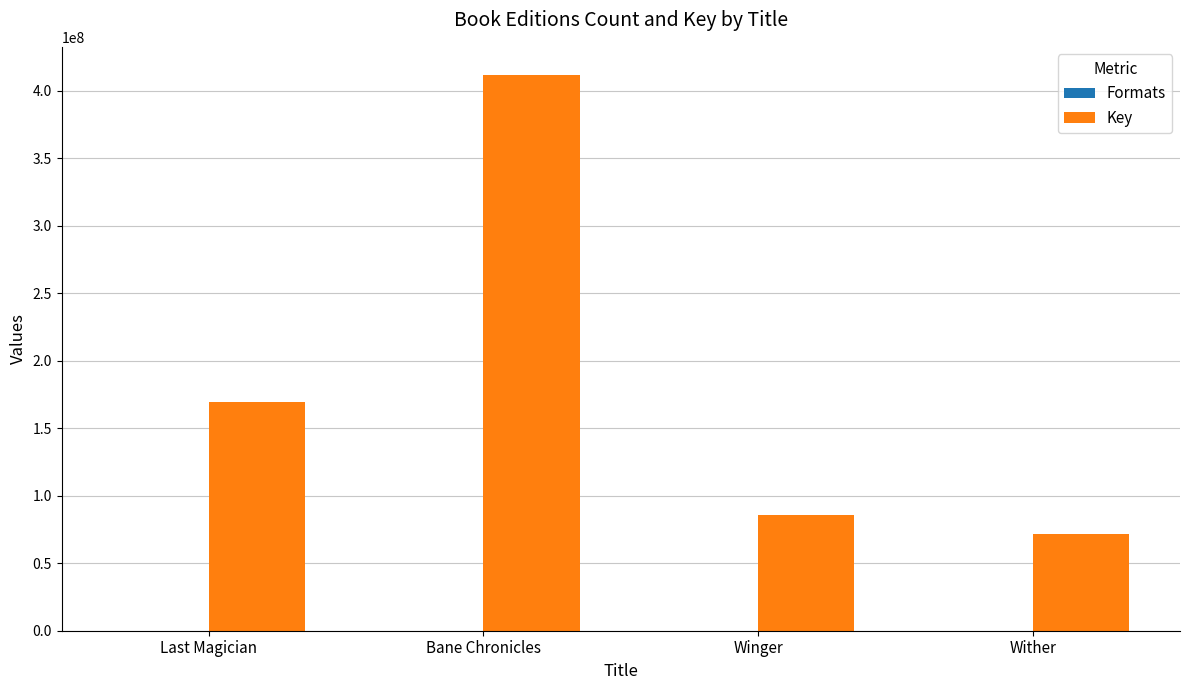

Are the bars grouped side by side (vs. stacked)?

Yes